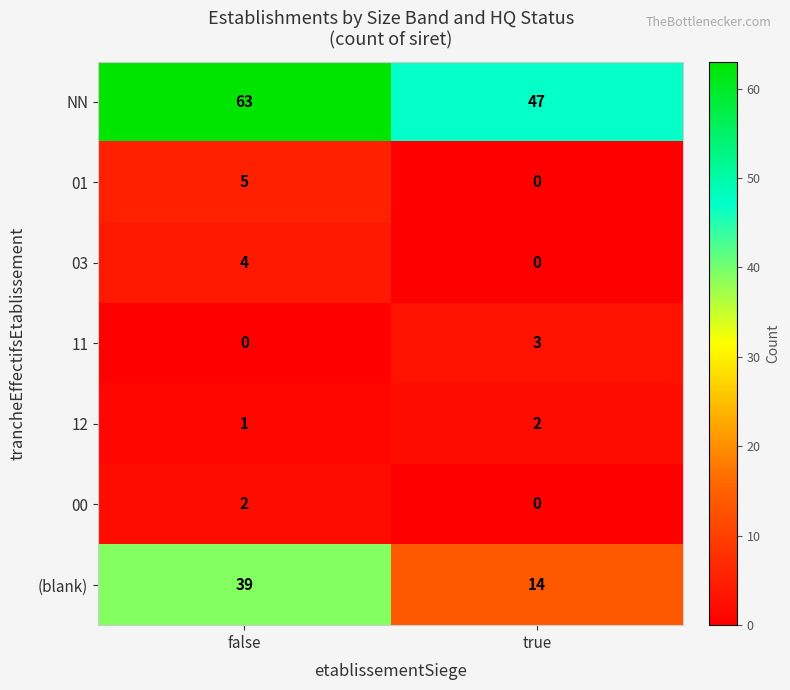

At which category is the sum across all series the highest?

false